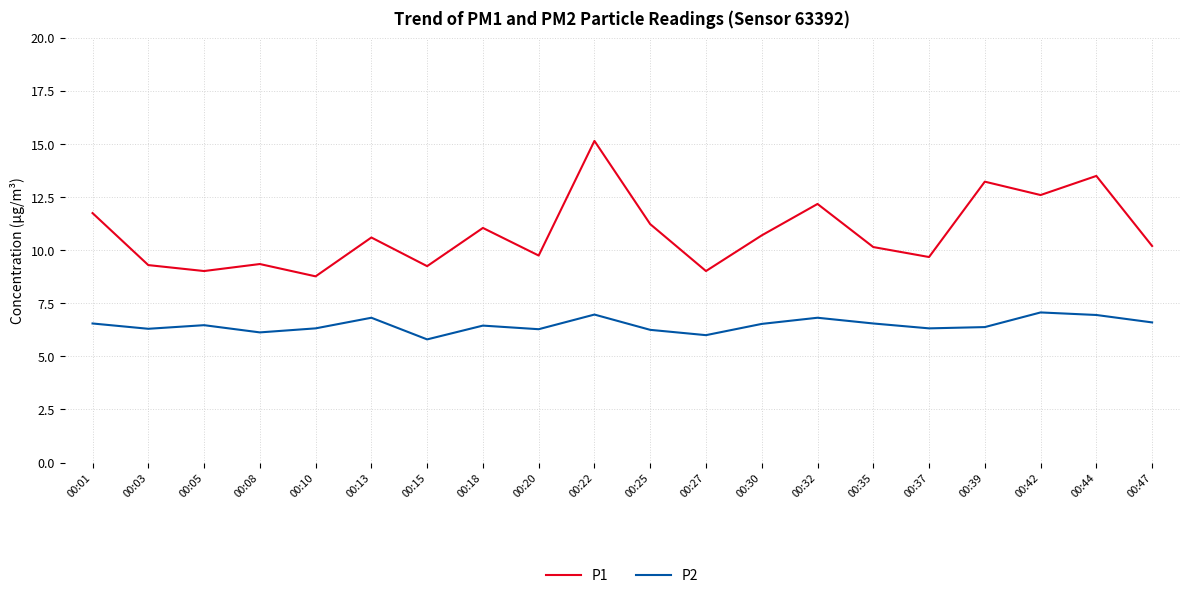

Between 00:08 and 00:25, which series saw the biggest shift?

P1